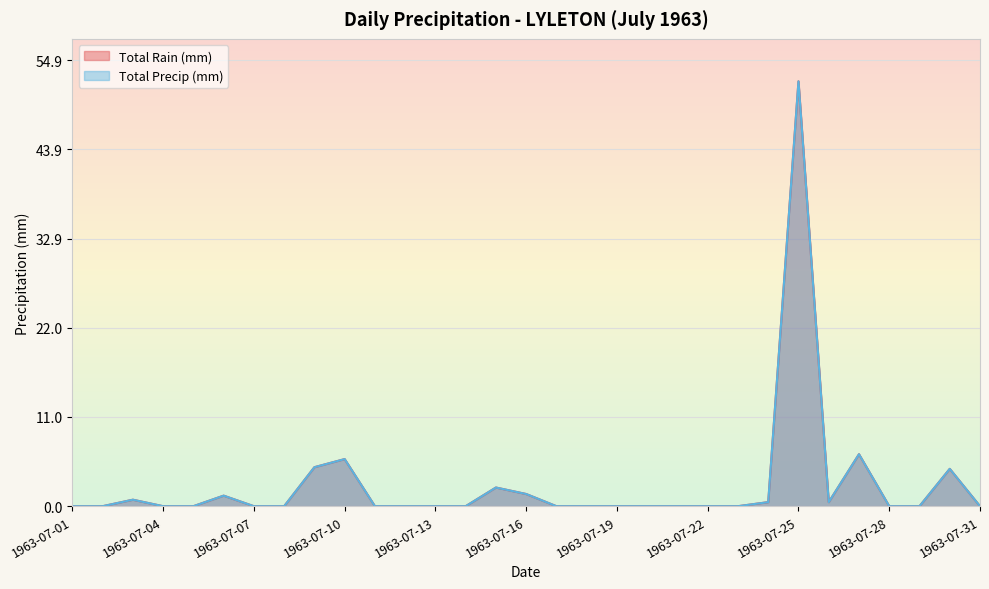

What is the value of the Total Precip (mm) point at the 25th from the left?

52.3